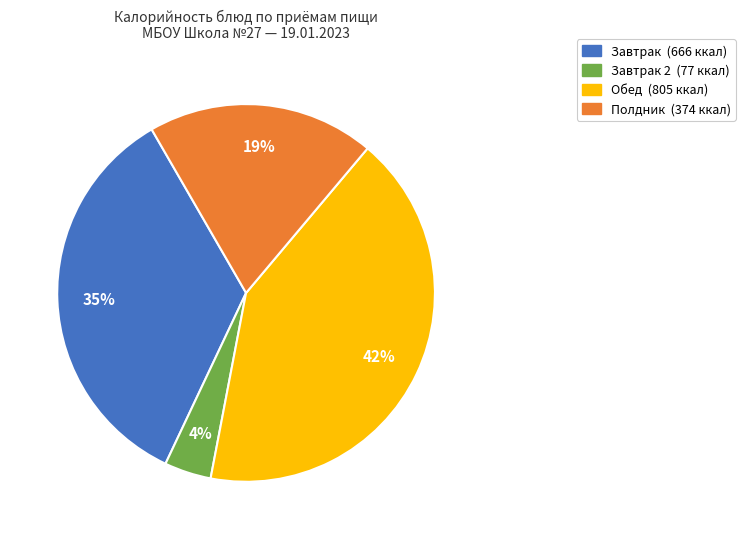

Is there a majority slice in this chart?

No